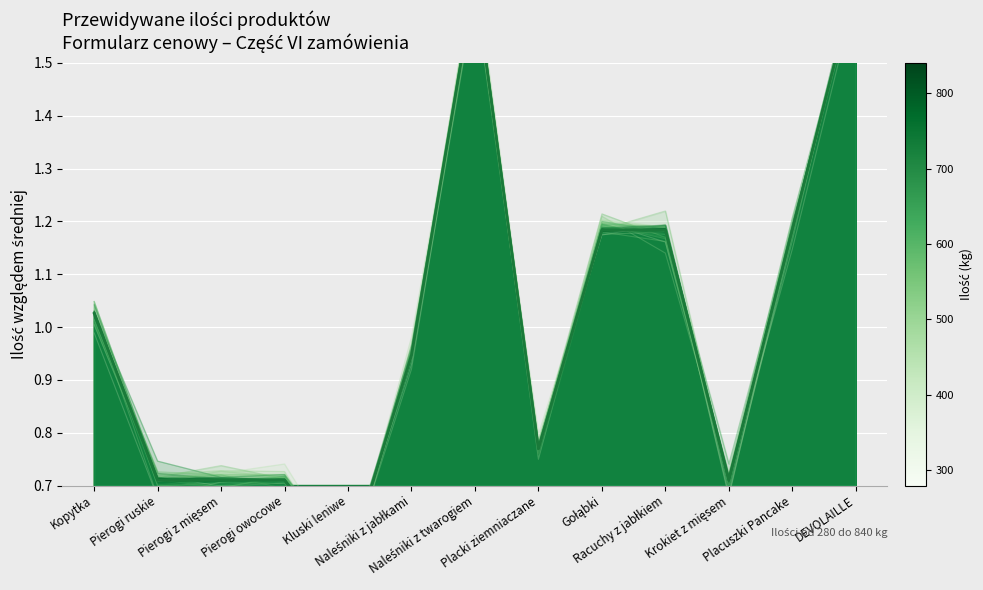

Which series has the widest spread of values?

Series 0